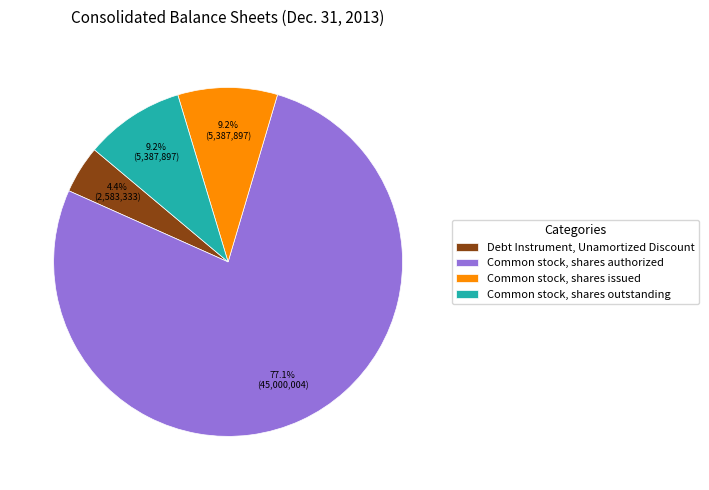

Count the number of slices in the pie.

4